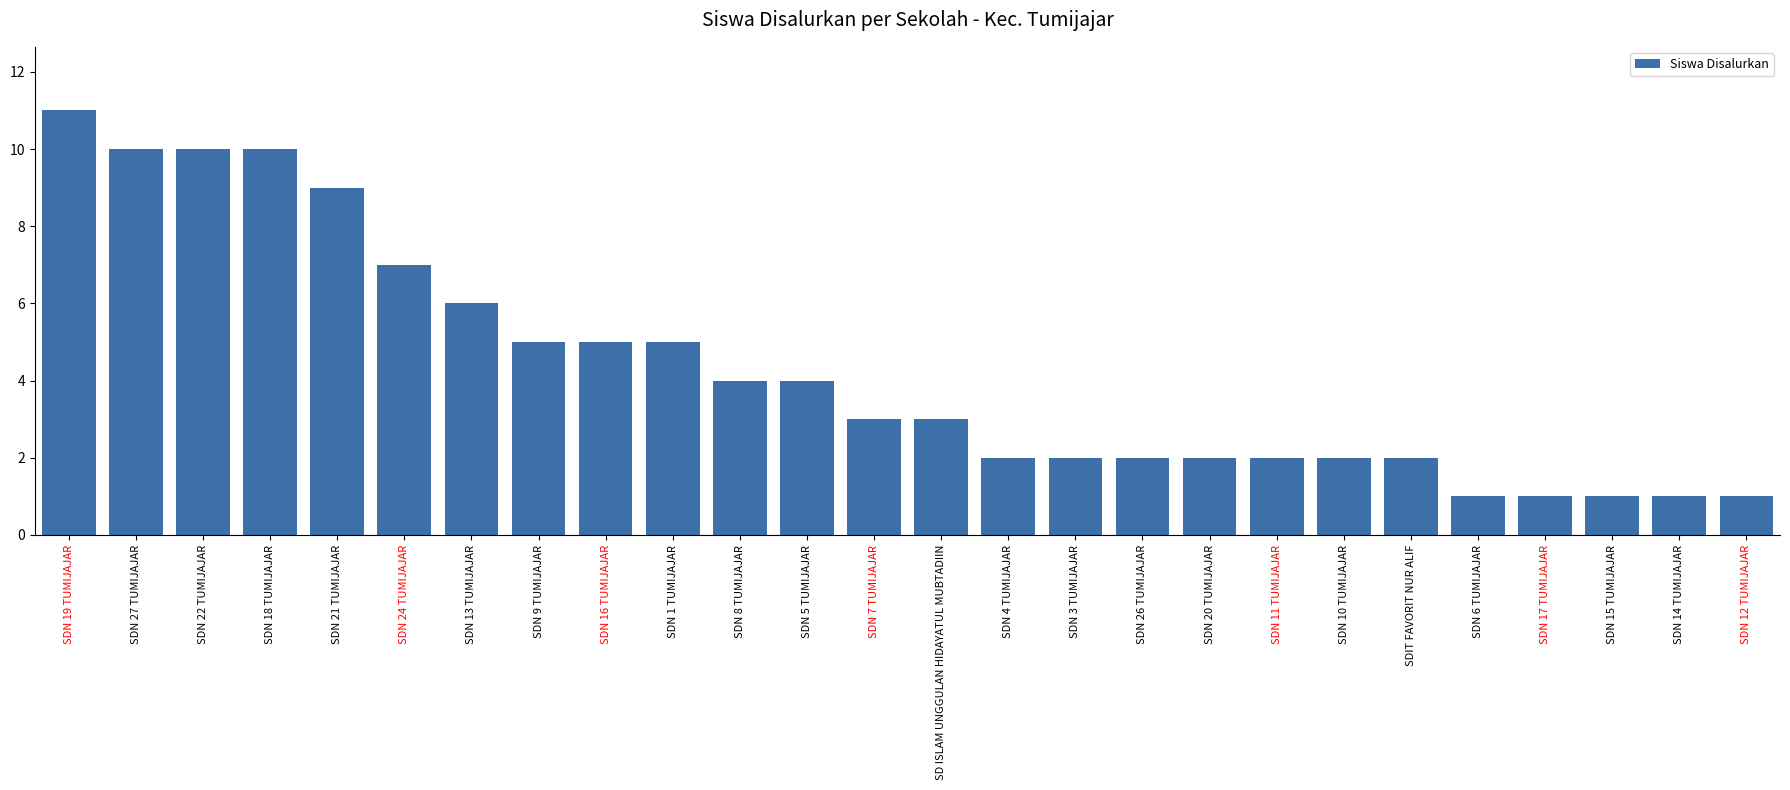

How many bars are there in total?

26